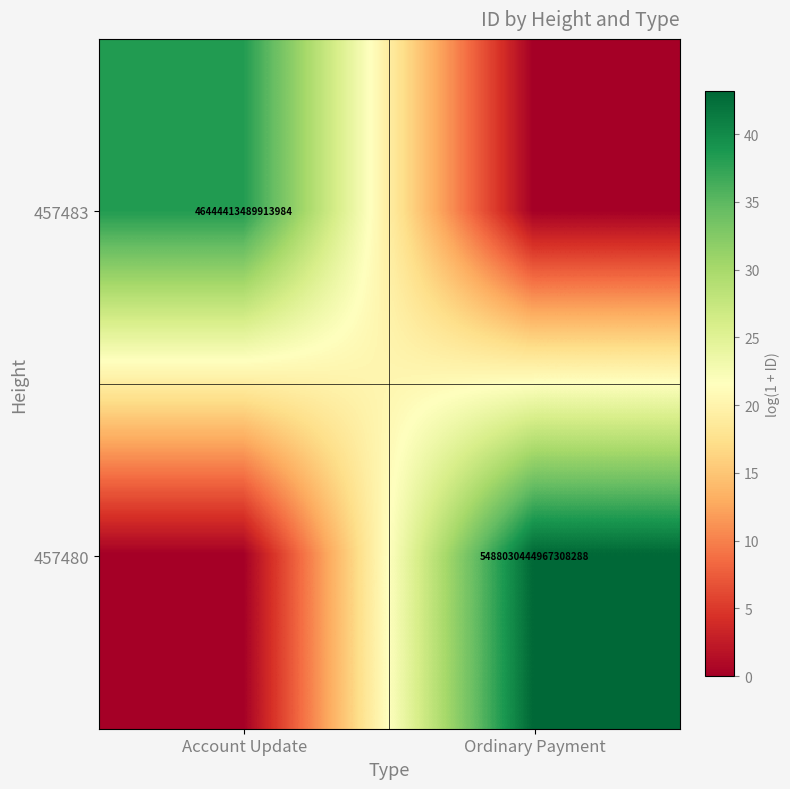

Is it true that 457483 equals 46444413489913984 at Account Update?

True